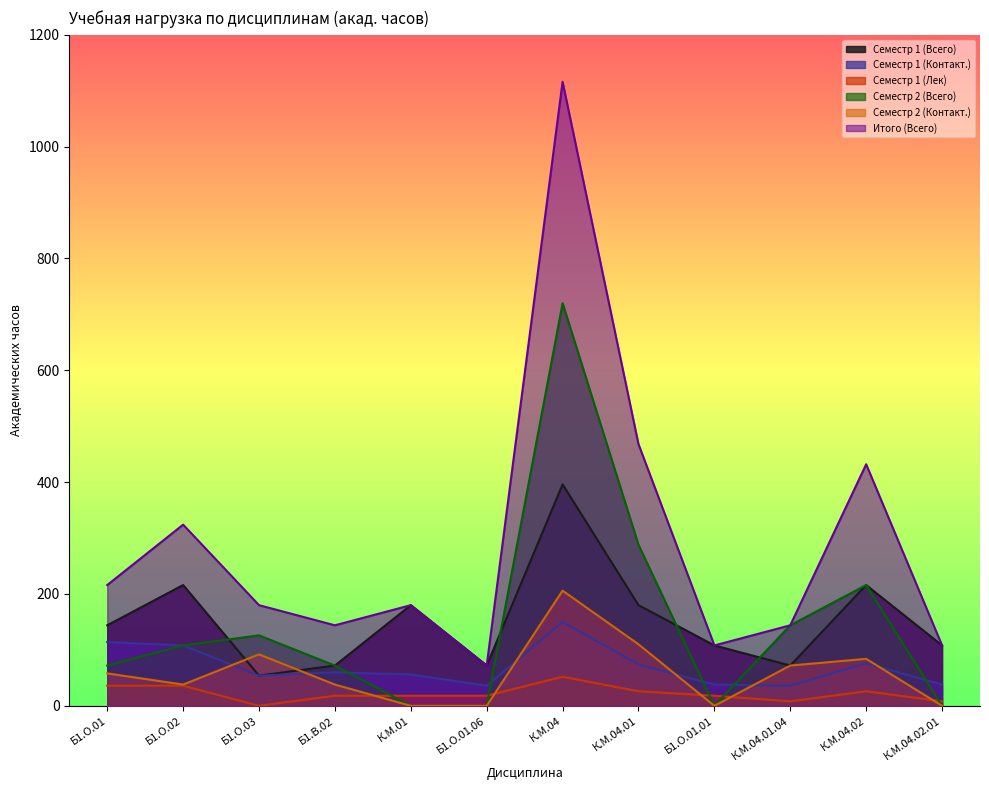

At how many categories does at least one series exceed 635?

1